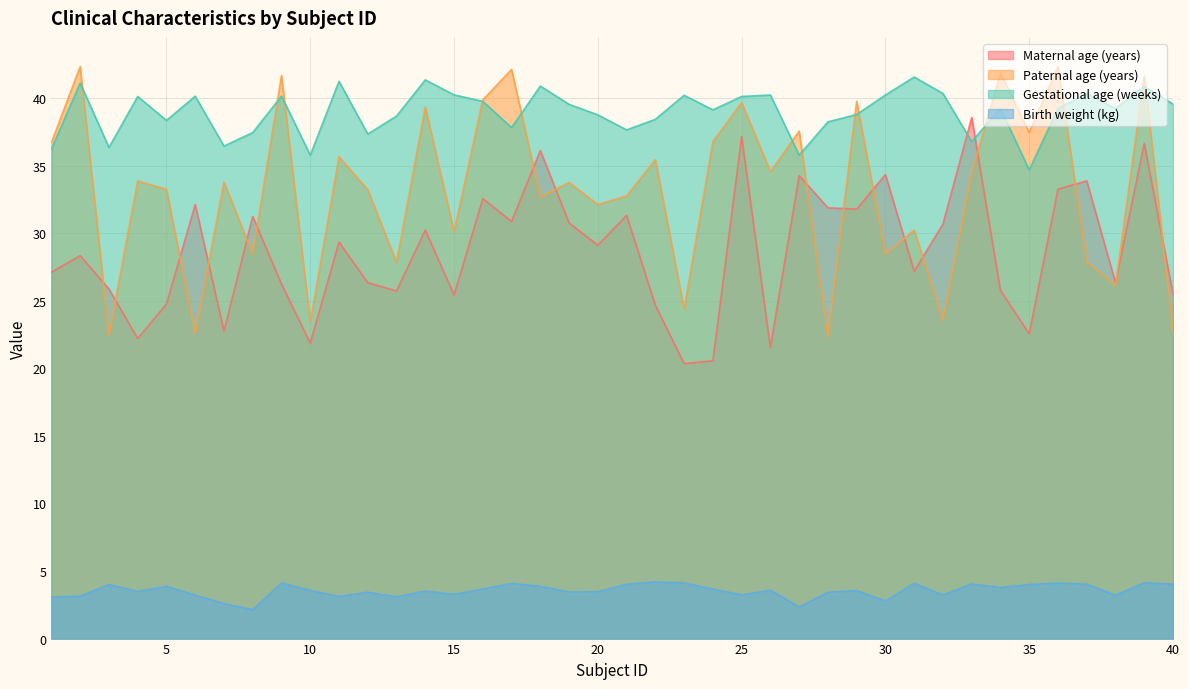

Does the chart display data point markers on the line(s)?

No